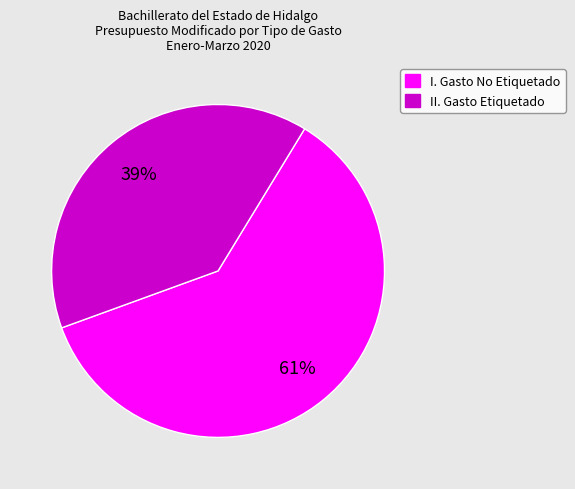

True or false: II. Gasto Etiquetado accounts for 27% of the total.

False